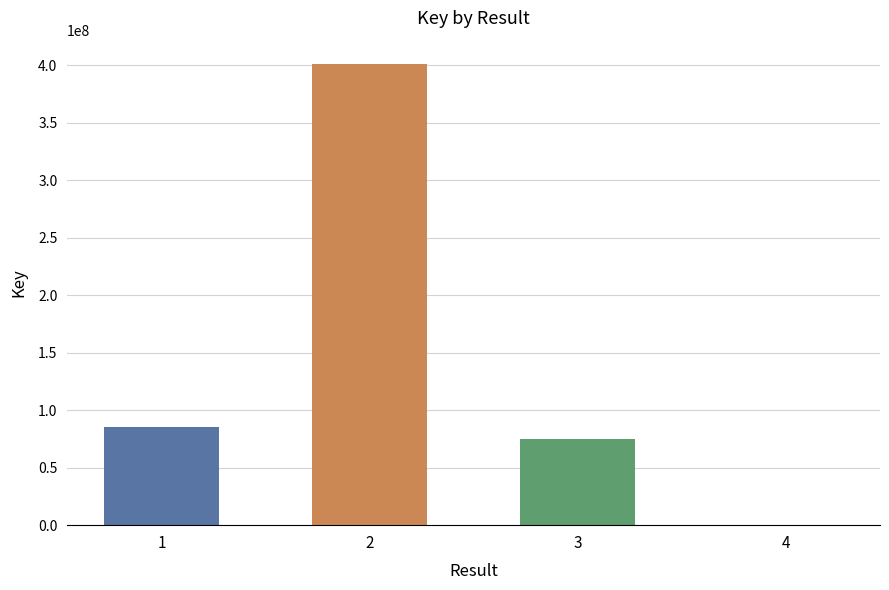

Is it true that the value at 2 is 136558486?

False